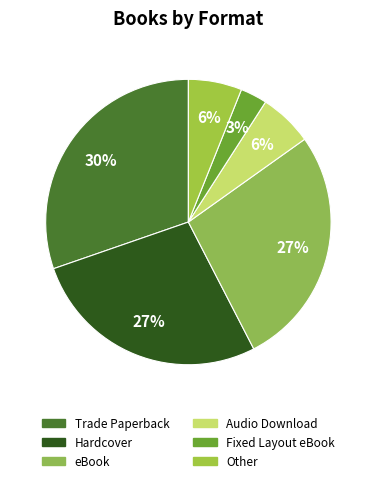

To the nearest percent, what is the difference between the Other and Fixed Layout eBook slice percentages?

3%